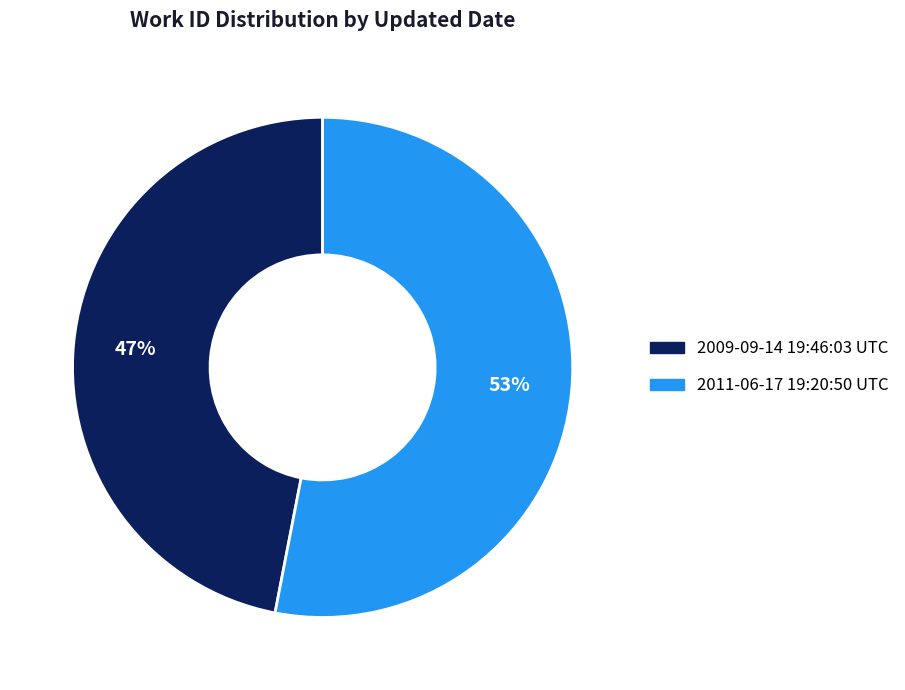

How many slices are in this pie chart?

2